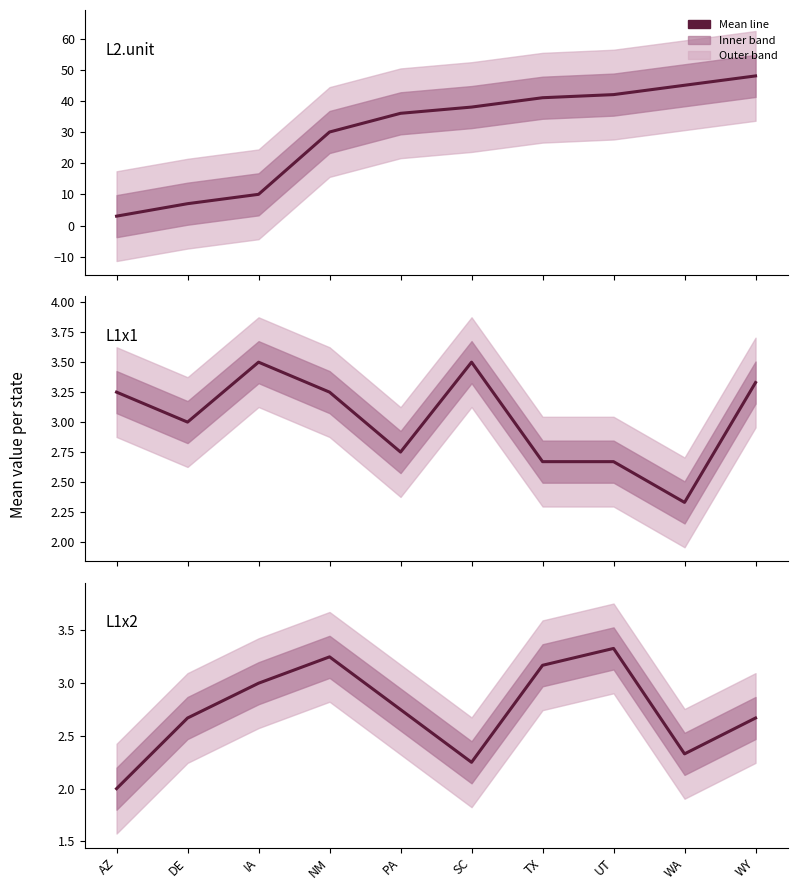

At TX, list the series in order from smallest to largest.

L1x1, L1x2, L2.unit